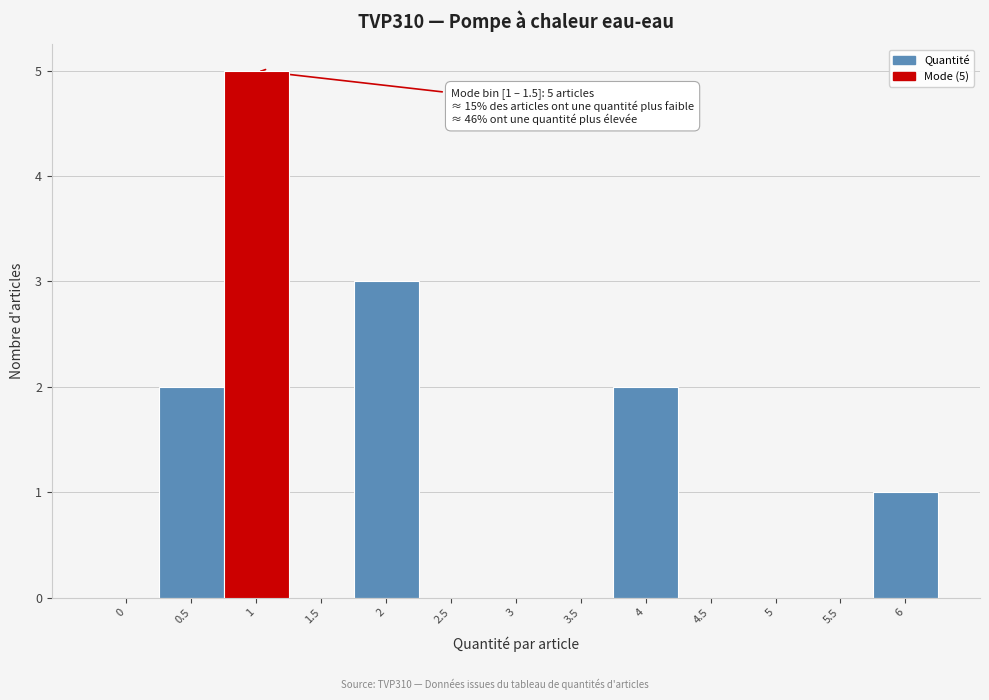

Reading left to right, list all the values displayed in this chart.

0=0	0.5=2	1=5	1.5=0	2=3	2.5=0	3=0	3.5=0	4=2	4.5=0	5=0	5.5=0	6=1